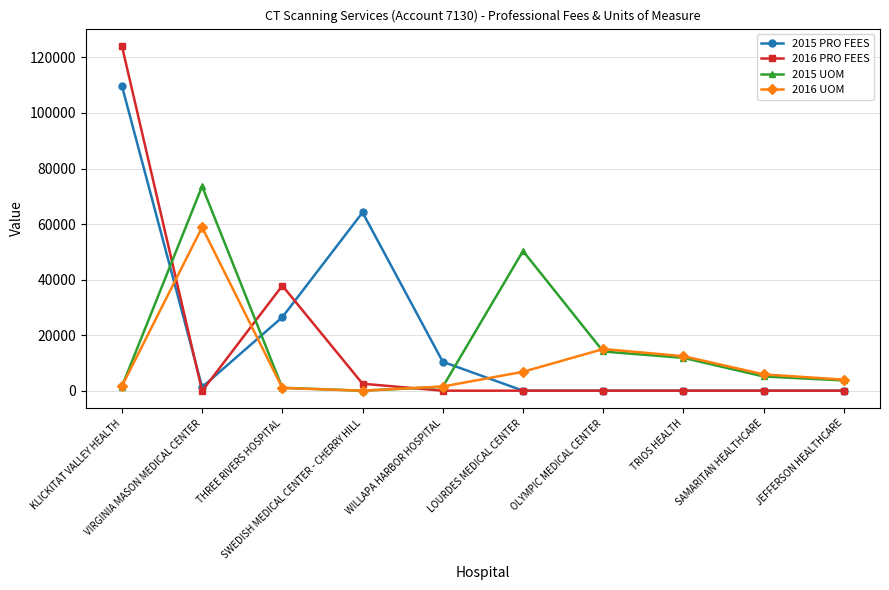

What position from the left is WILLAPA HARBOR HOSPITAL?

5